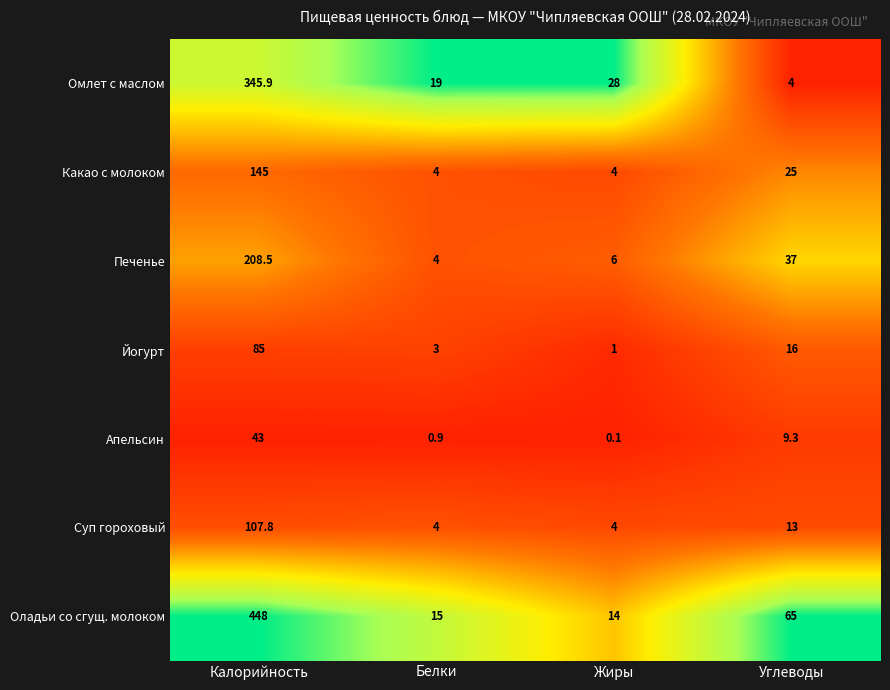

What is the sum of all Омлет с маслом values?

396.9